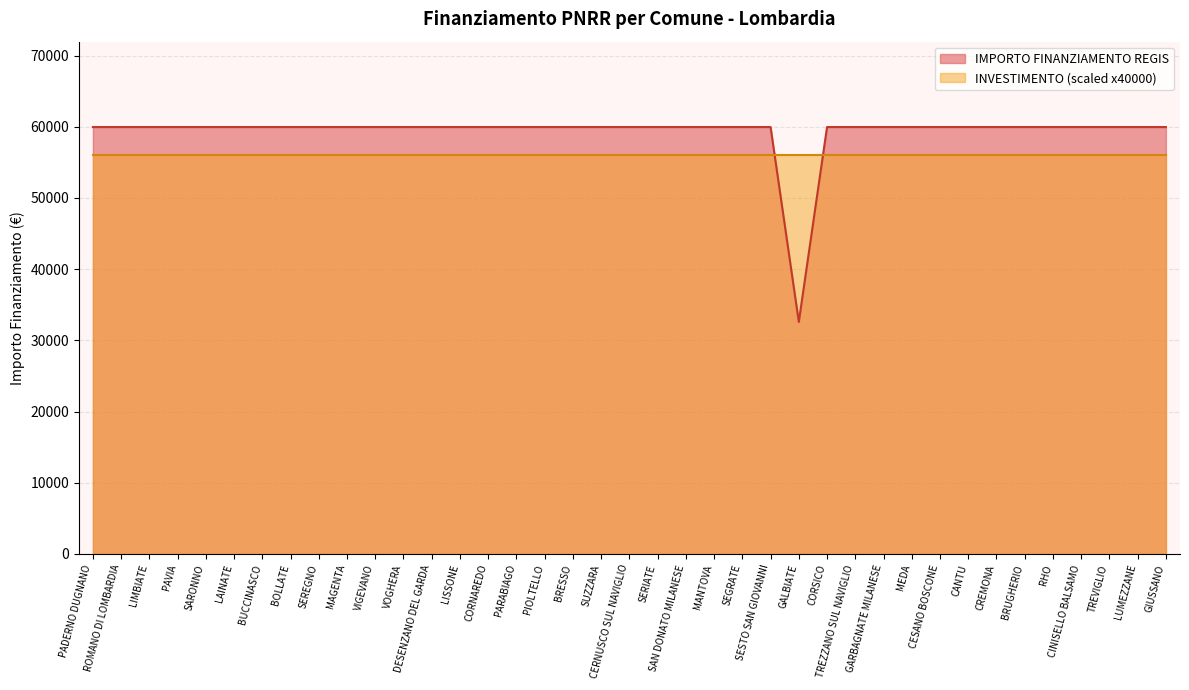

Rank the categories by value from lowest to highest.

GALBIATE, PADERNO DUGNANO, ROMANO DI LOMBARDIA, LIMBIATE, PAVIA, SARONNO, LAINATE, BUCCINASCO, BOLLATE, SEREGNO, MAGENTA, VIGEVANO, VOGHERA, DESENZANO DEL GARDA, LISSONE, CORNAREDO, PARABIAGO, PIOLTELLO, BRESSO, SUZZARA, CERNUSCO SUL NAVIGLIO, SERIATE, SAN DONATO MILANESE, MANTOVA, SEGRATE, SESTO SAN GIOVANNI, CORSICO, TREZZANO SUL NAVIGLIO, GARBAGNATE MILANESE, MEDA, CESANO BOSCONE, CANTU, CREMONA, BRUGHERIO, RHO, CINISELLO BALSAMO, TREVIGLIO, LUMEZZANE, GIUSSANO